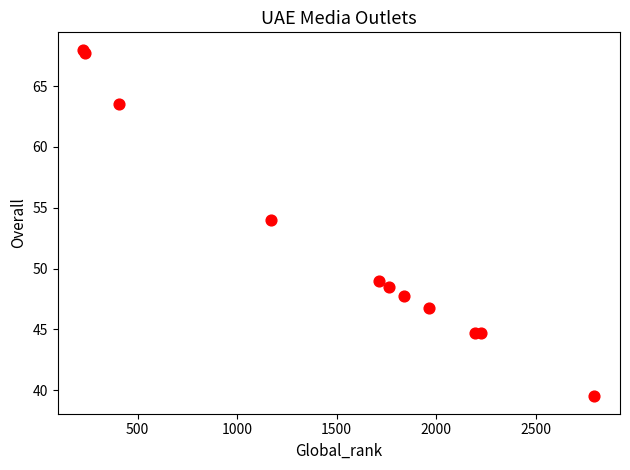

What Y value in the scatter plot is closest to 53?

54.0